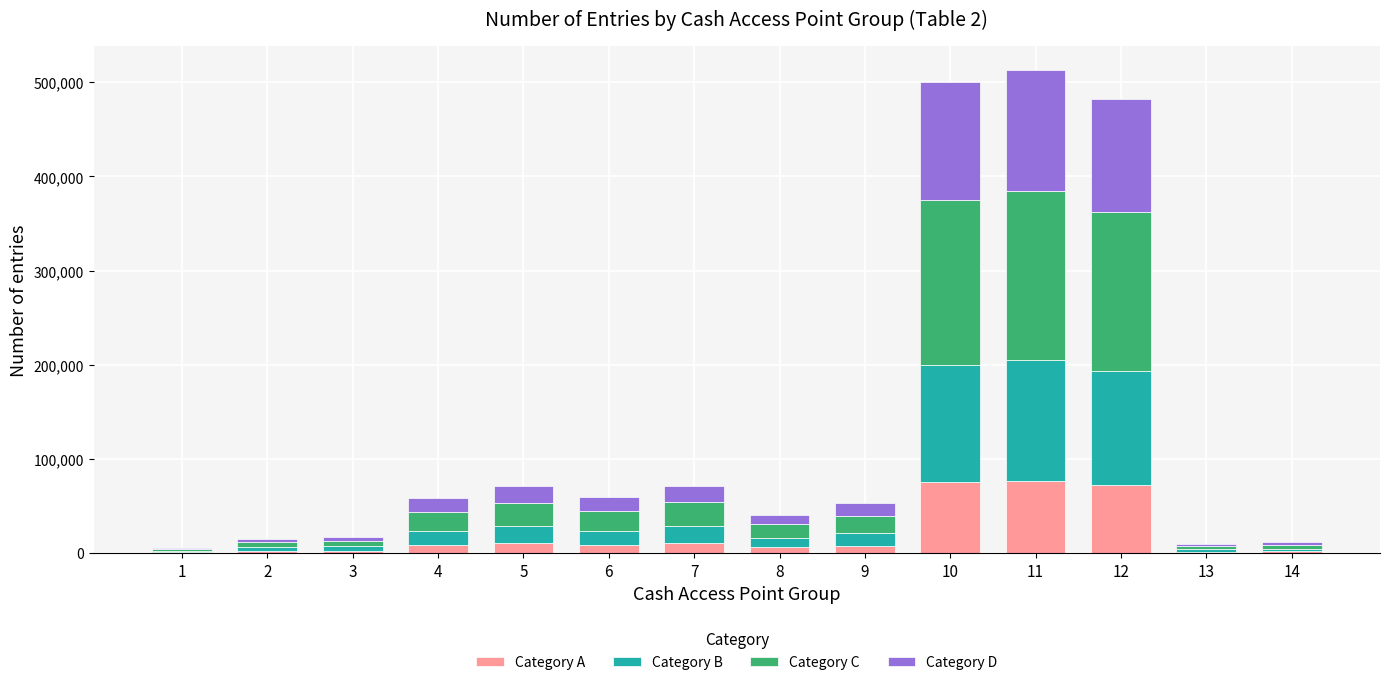

Are the bars horizontal?

No